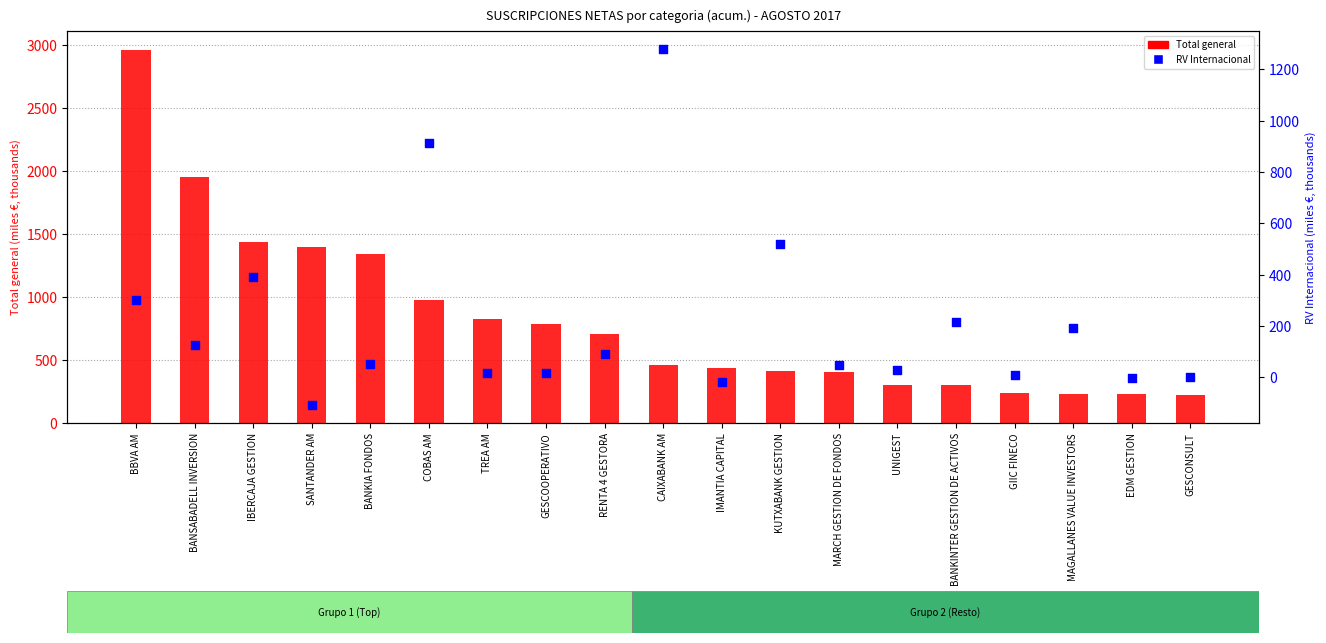

Which series has the largest total across all categories?

Total general